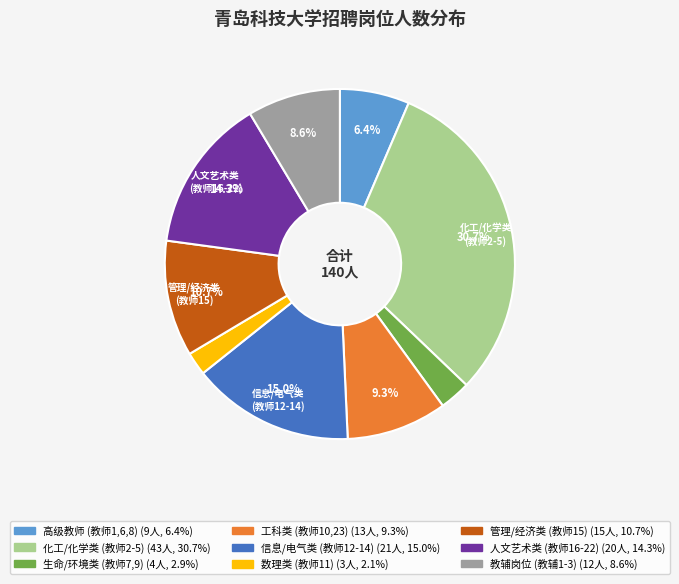

Does any single category account for the majority?

No